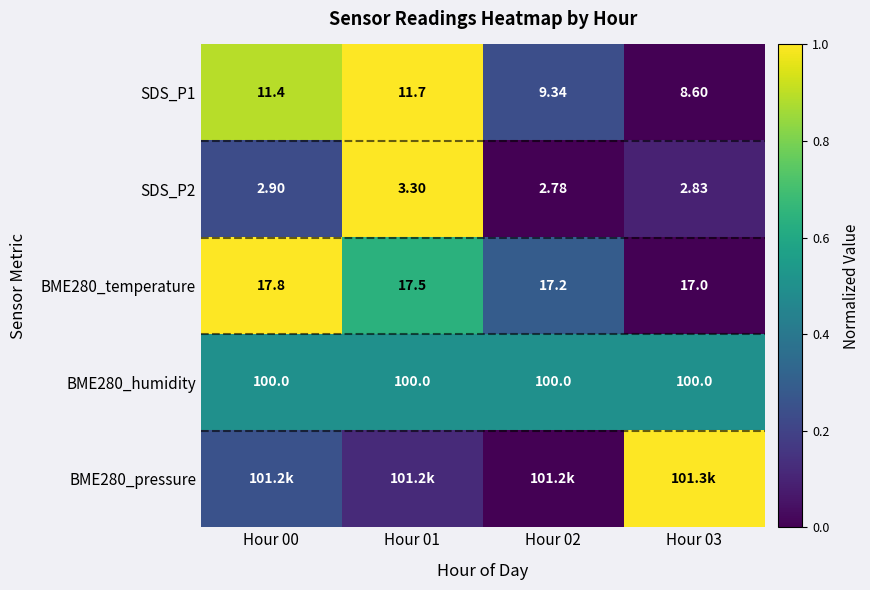

What is the maximum value shown in the chart?

1.0